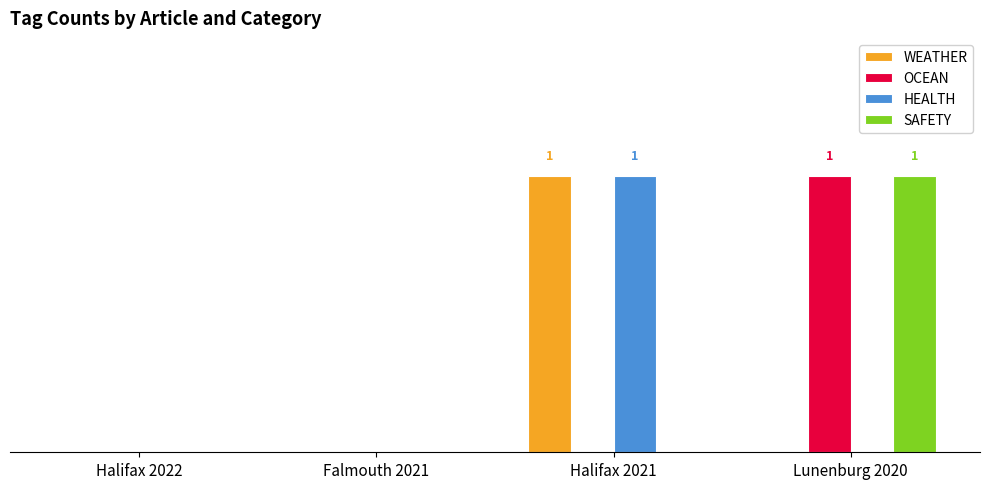

Does the chart contain stacked bars?

No